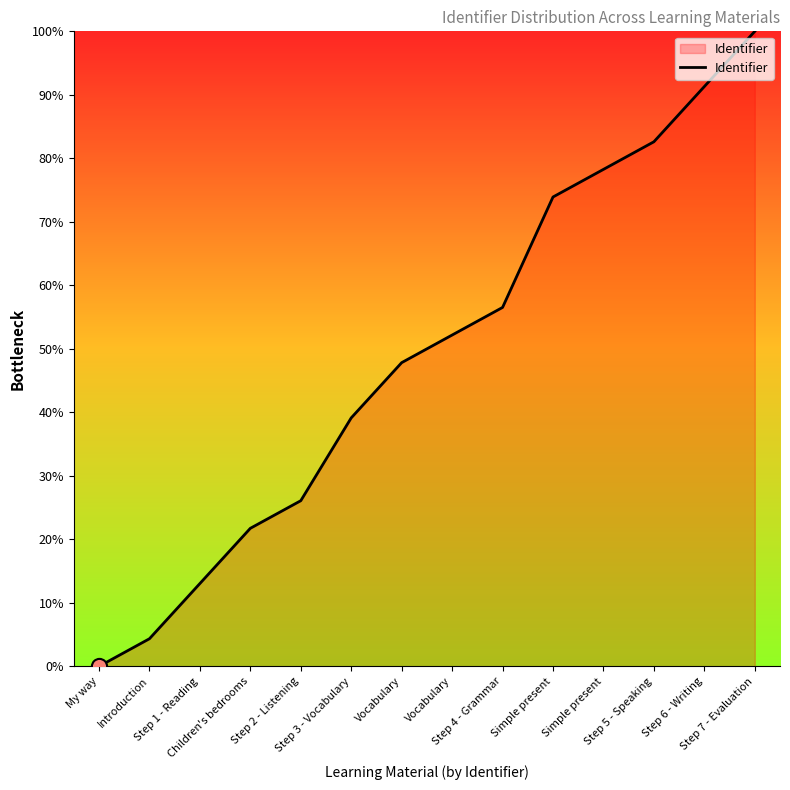

Between Step 7 - Evaluation and Simple present, which is larger?

Step 7 - Evaluation